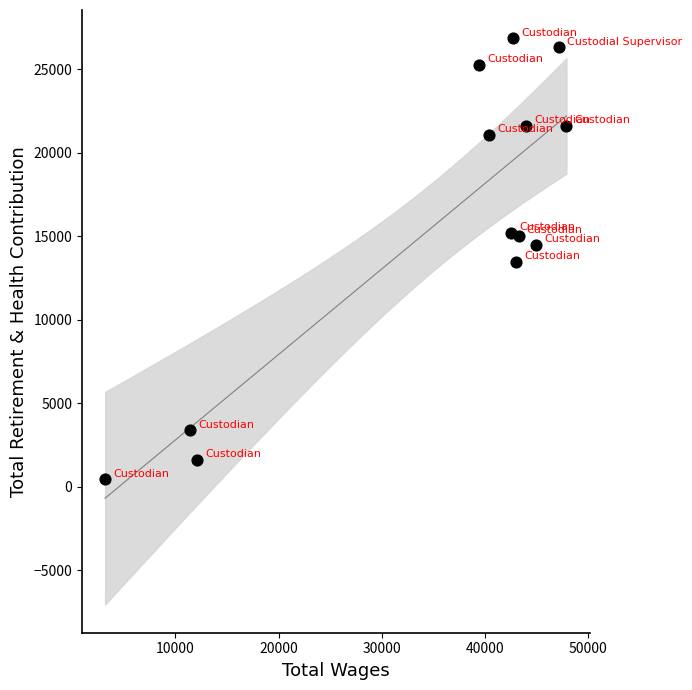

What is the range of X values (max minus min)?

44669